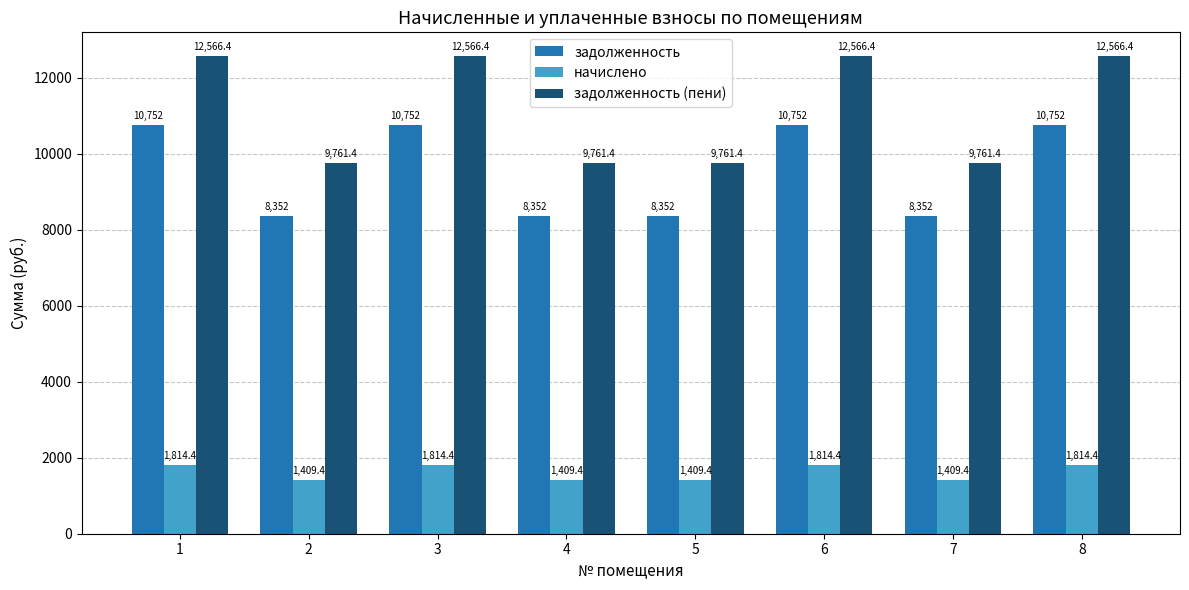

Reading left to right, list all the values displayed in this chart.

задолженность: 10752.0	8352.0	10752.0	8352.0	8352.0	10752.0	8352.0	10752.0
начислено: 1814.4	1409.4	1814.4	1409.4	1409.4	1814.4	1409.4	1814.4
задолженность (пени): 12566.4	9761.4	12566.4	9761.4	9761.4	12566.4	9761.4	12566.4